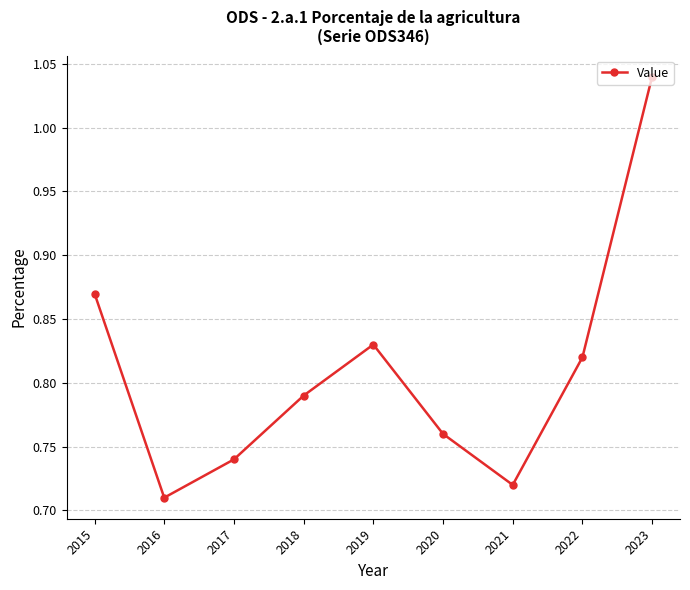

True or false: the data shows 1.1 at 2021.

False